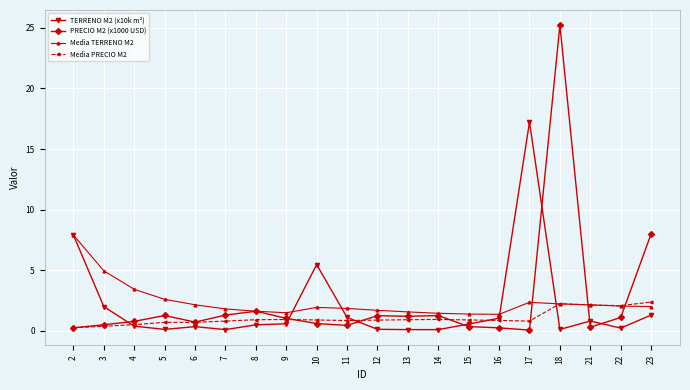

Is it true that Media TERRENO M2 equals 0.7 at 11?

False